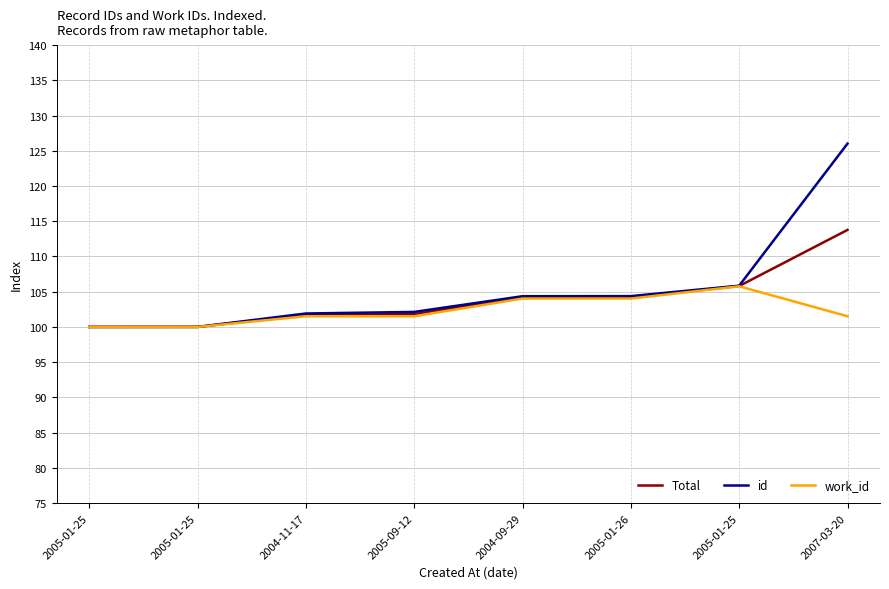

Reading left to right, what are all the values shown in this chart?

Total: 100.0	100.0	101.7	101.8	104.2	104.2	105.8	113.8
id: 100.0	100.0	101.9	102.1	104.4	104.4	105.9	126.0
work_id: 100.0	100.0	101.5	101.5	104.0	104.0	105.8	101.5